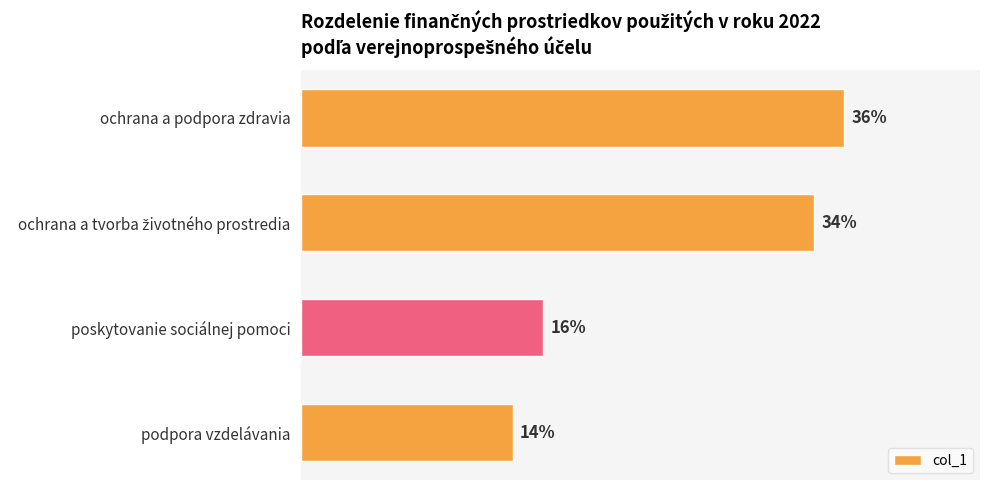

Are the bars horizontal?

Yes